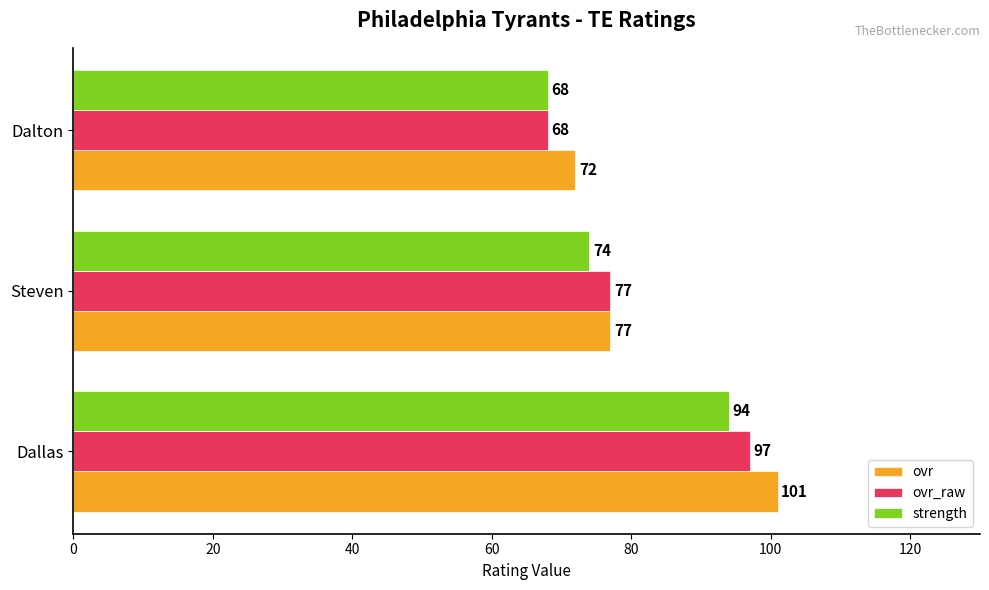

Which series changed the most between Steven and Dalton?

ovr_raw